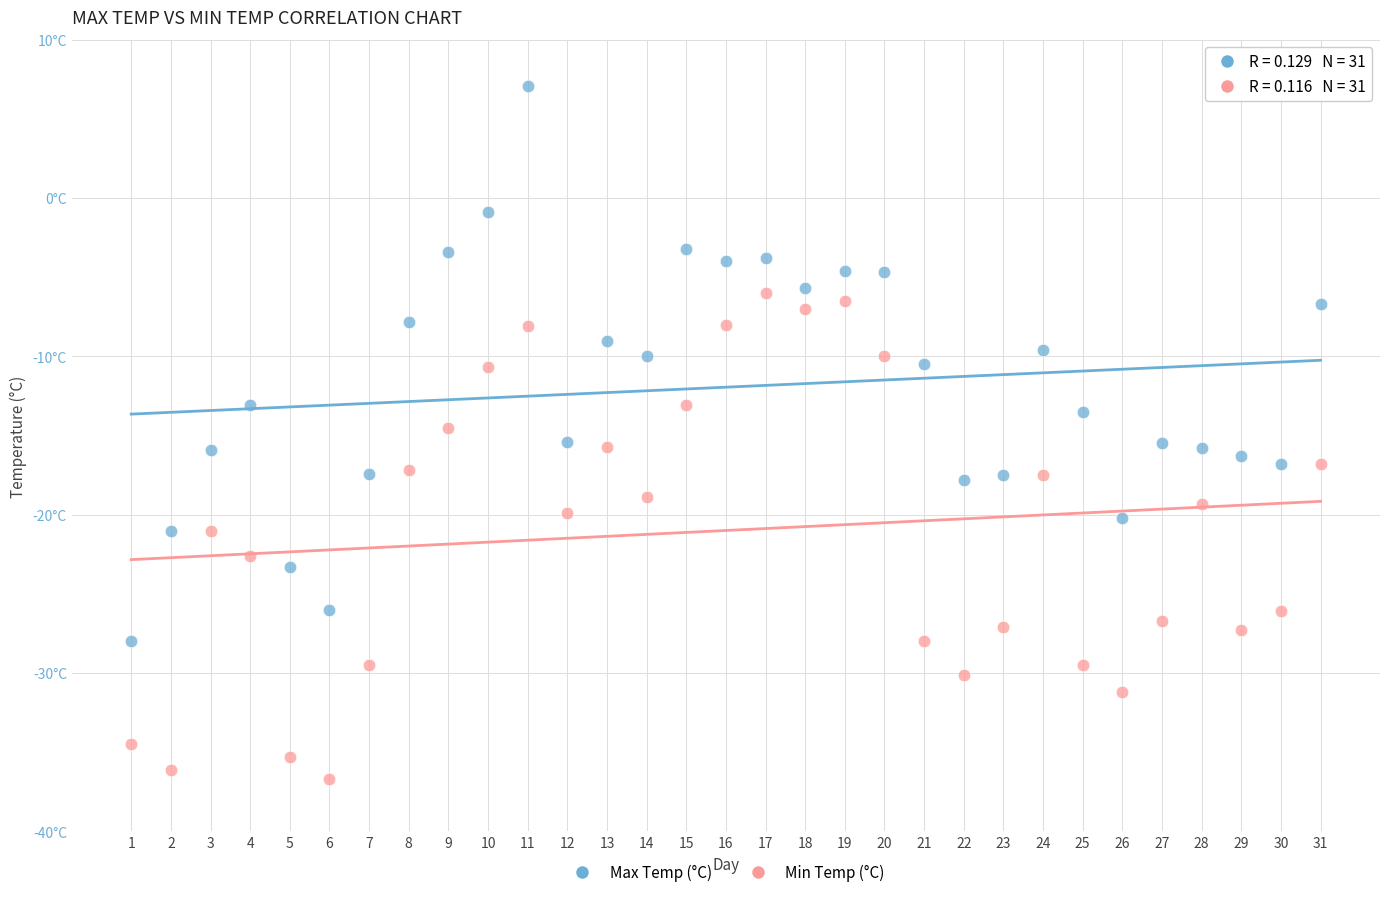

Which series contains the highest Y value?

Max Temp (°C)